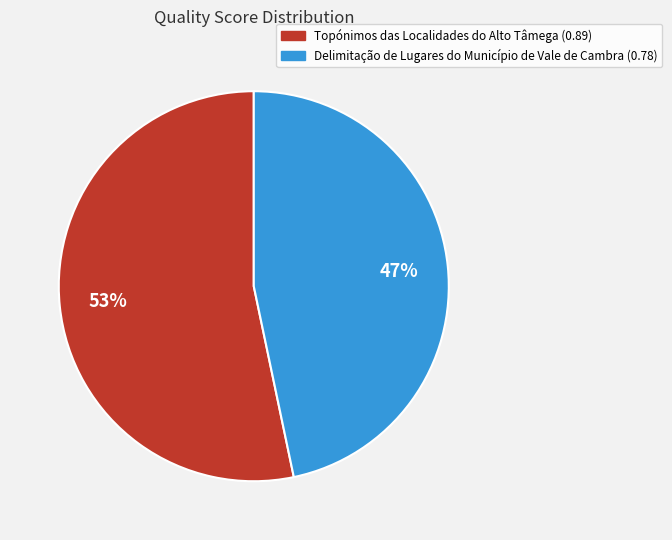

To the nearest percent, what is the combined percentage of Topónimos das Localidades do Alto Tâmega and Delimitação de Lugares do Município de Vale de Cambra?

100%